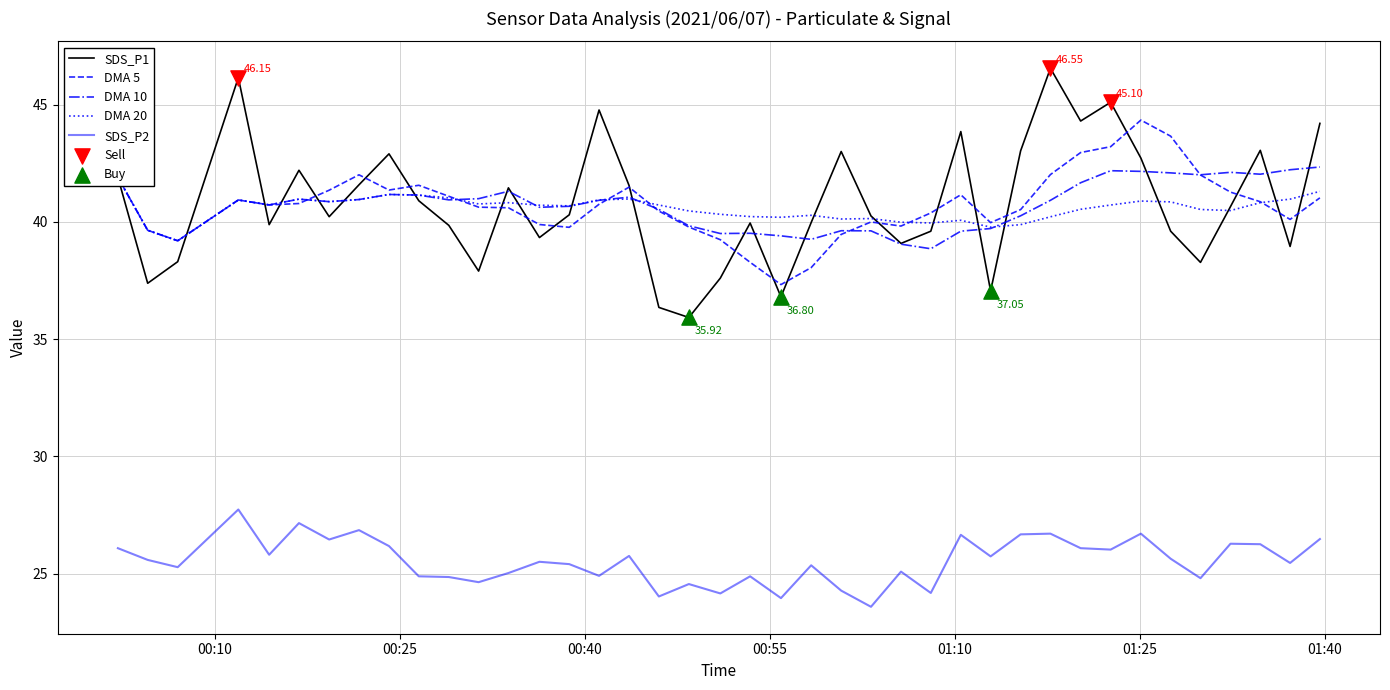

At how many categories does at least one series exceed 39?

30